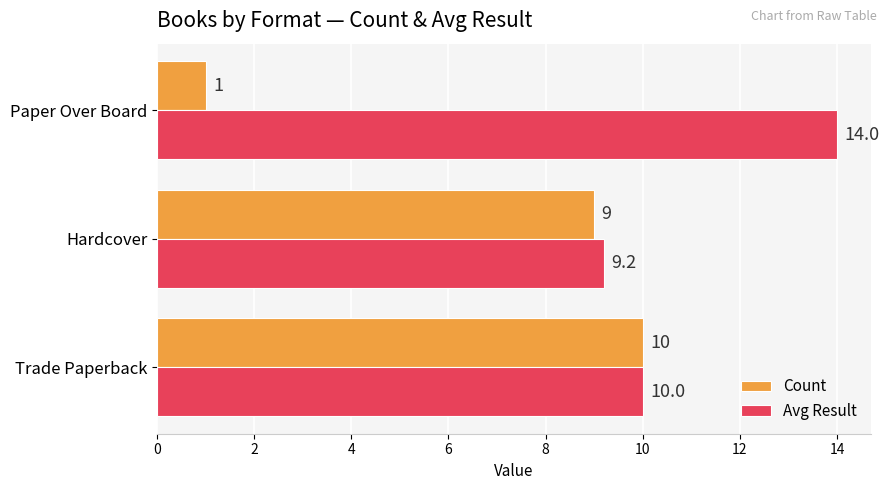

Which category has the lowest value in the Avg Result series?

Hardcover